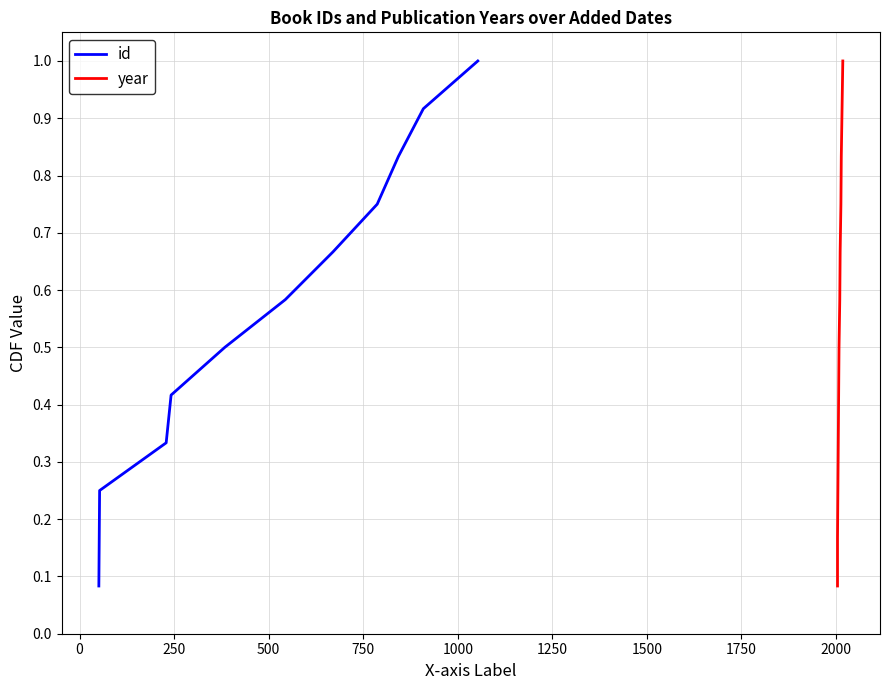

Which series has the largest range (max minus min)?

id